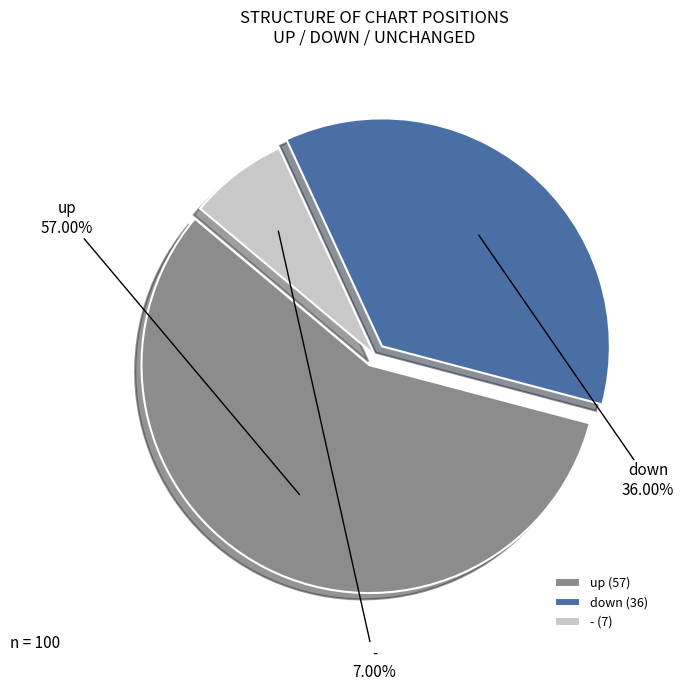

To the nearest percent, what portion does down represent?

36%